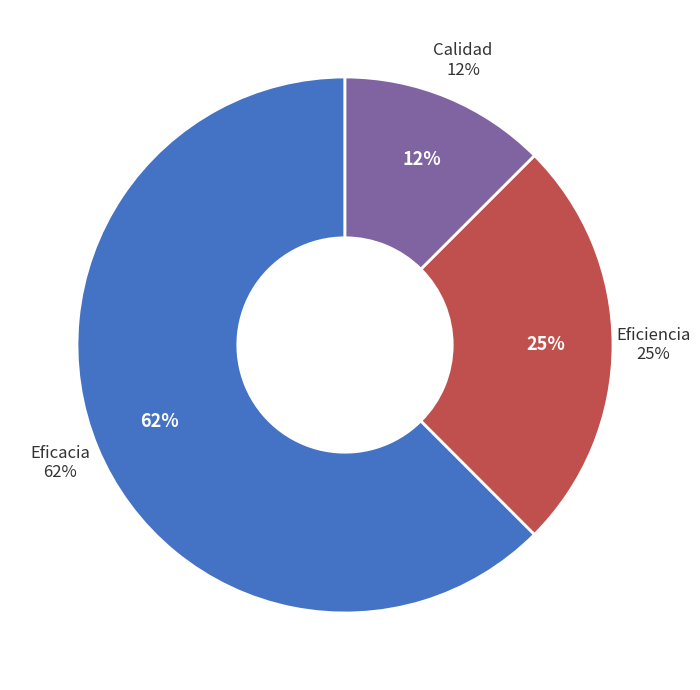

Between Eficiencia and Eficiencia , which is larger?

Eficiencia